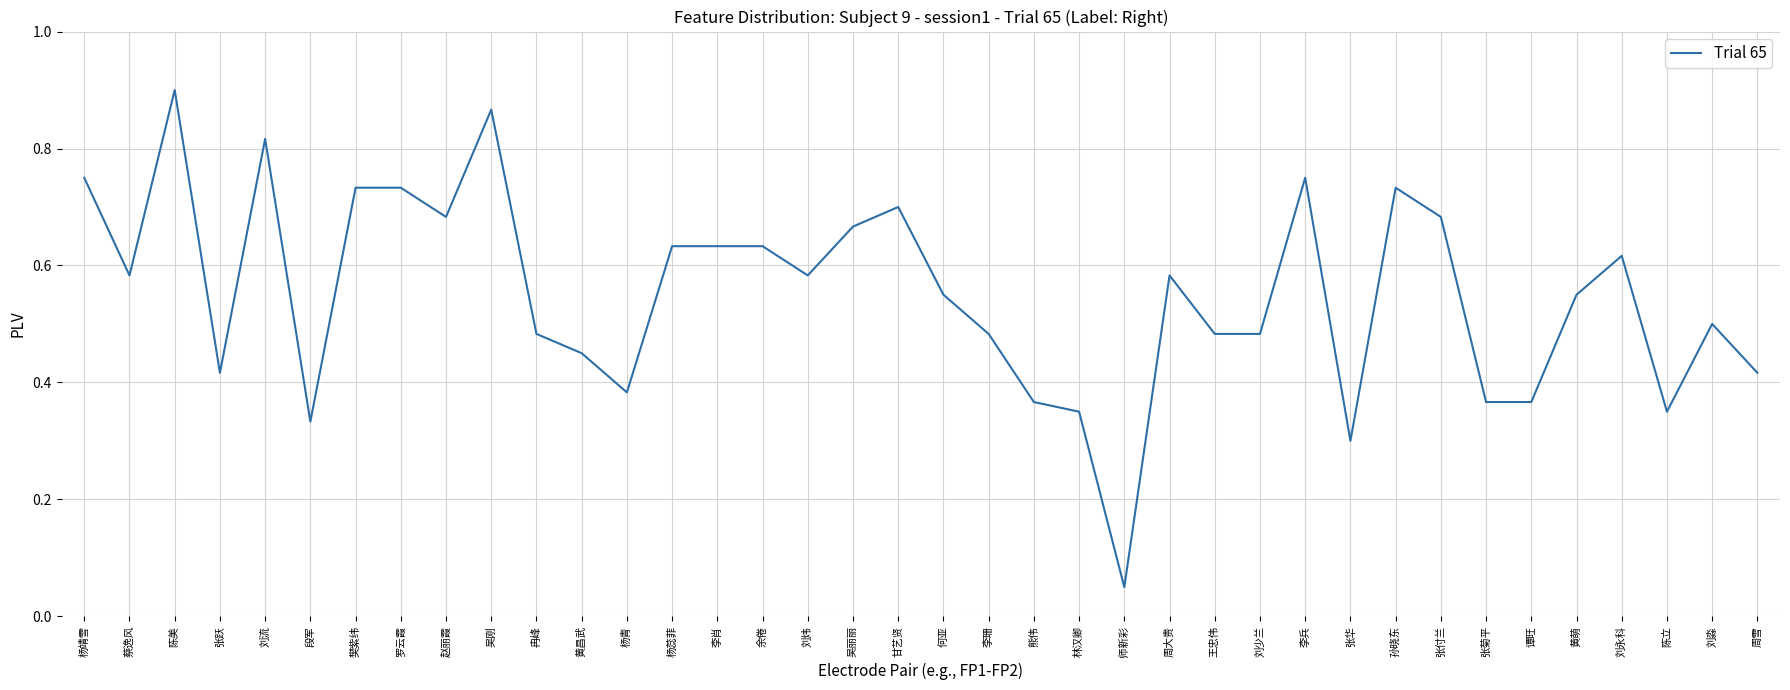

True or false: the data shows 0.7 at 甘艺贤.

True